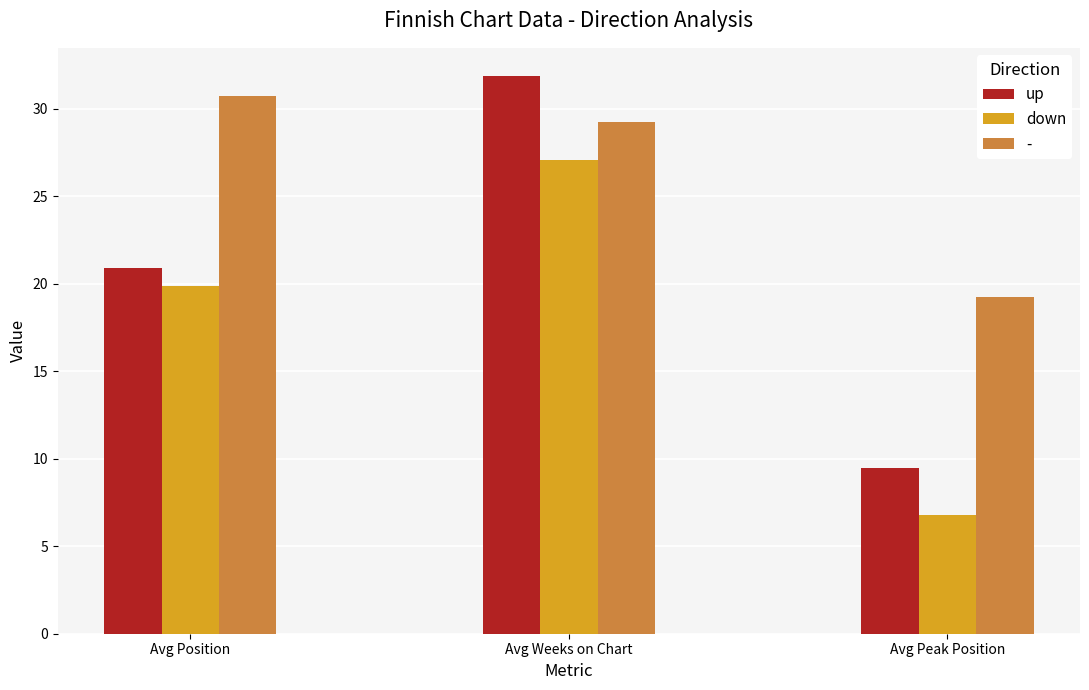

At which label does down first exceed 19?

Avg Position